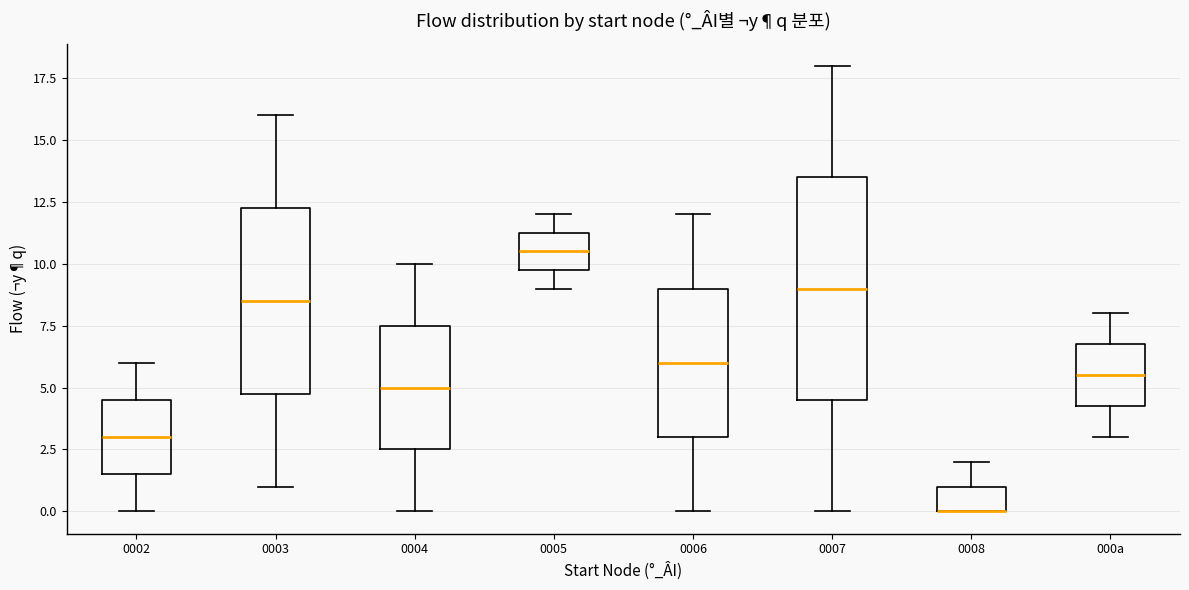

Reading left to right, transcribe this box plot: for each box, give where its median line is, the range the box spans, and where its two whiskers end, as read against the y-axis. The values are not printed on the chart, so give them approximately, as read against the axis.

0002: median 3.0, box 1.5 to 4.5, whiskers 0.0 to 6.0
0003: median 8.5, box 5.0 to 12.5, whiskers 1.0 to 16.0
0004: median 5.0, box 2.5 to 7.5, whiskers 0.0 to 10.0
0005: median 10.5, box 10.0 to 11.5, whiskers 9.0 to 12.0
0006: median 6.0, box 3.0 to 9.0, whiskers 0.0 to 12.0
0007: median 9.0, box 4.5 to 13.5, whiskers 0.0 to 18.0
0008: median 0.0 (drawn on the box's lower edge), box 0.0 to 1.0, whiskers 0.0 to 2.0
000a: median 5.5, box 4.5 to 7.0, whiskers 3.0 to 8.0